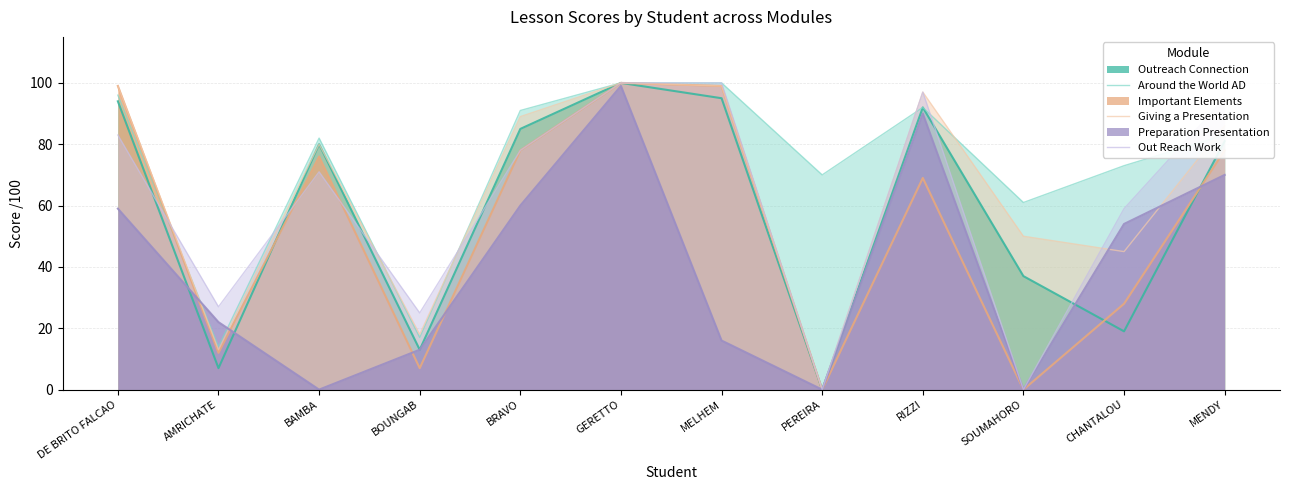

At which category does Around the World AD reach its first local valley?

AMRICHATE